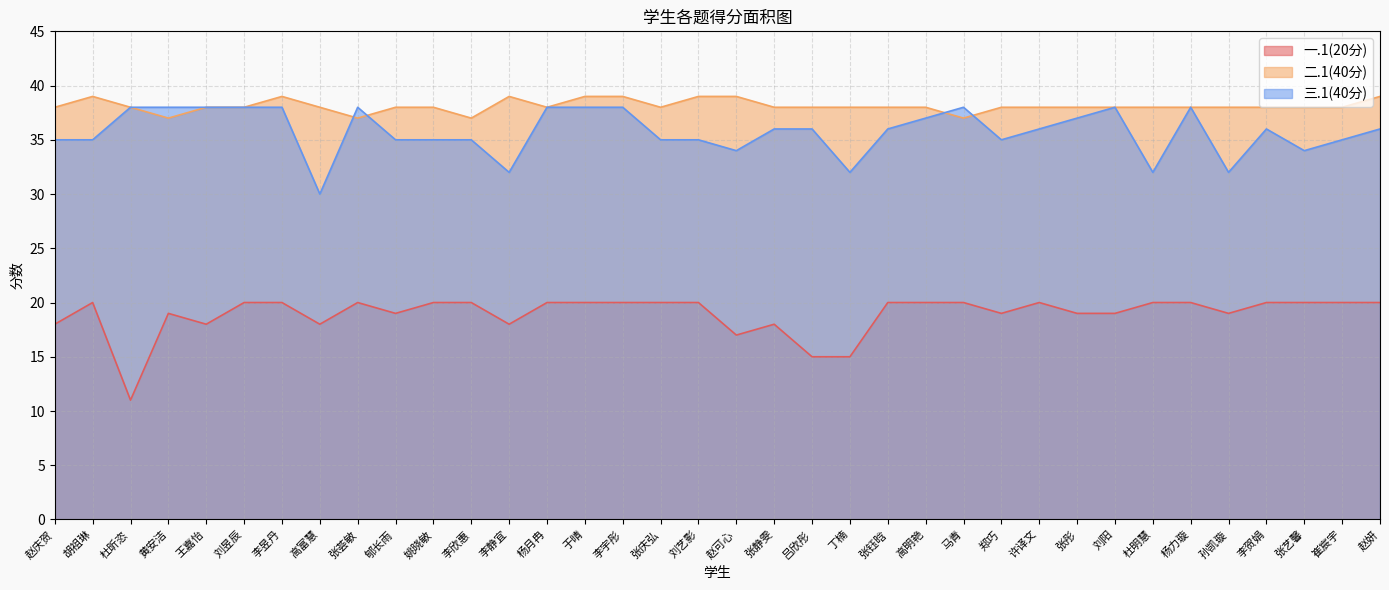

How many data points in 二.1(40分) are above 38?

8